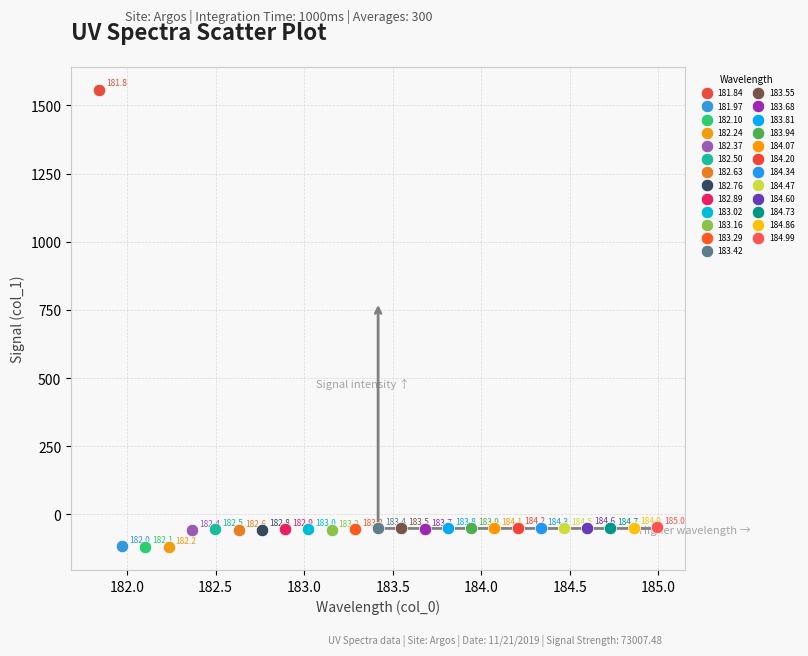

Which series reaches the minimum Y coordinate?

182.24